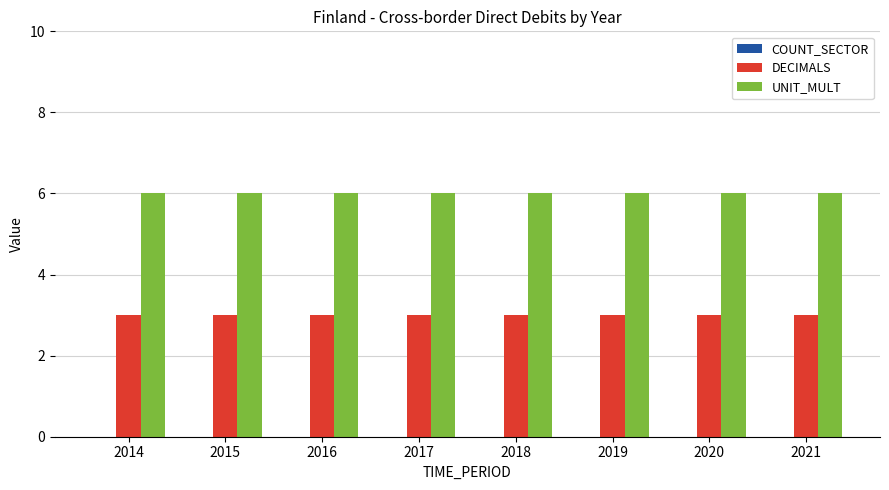

List the series in order of their overall mean, lowest first.

DECIMALS, UNIT_MULT